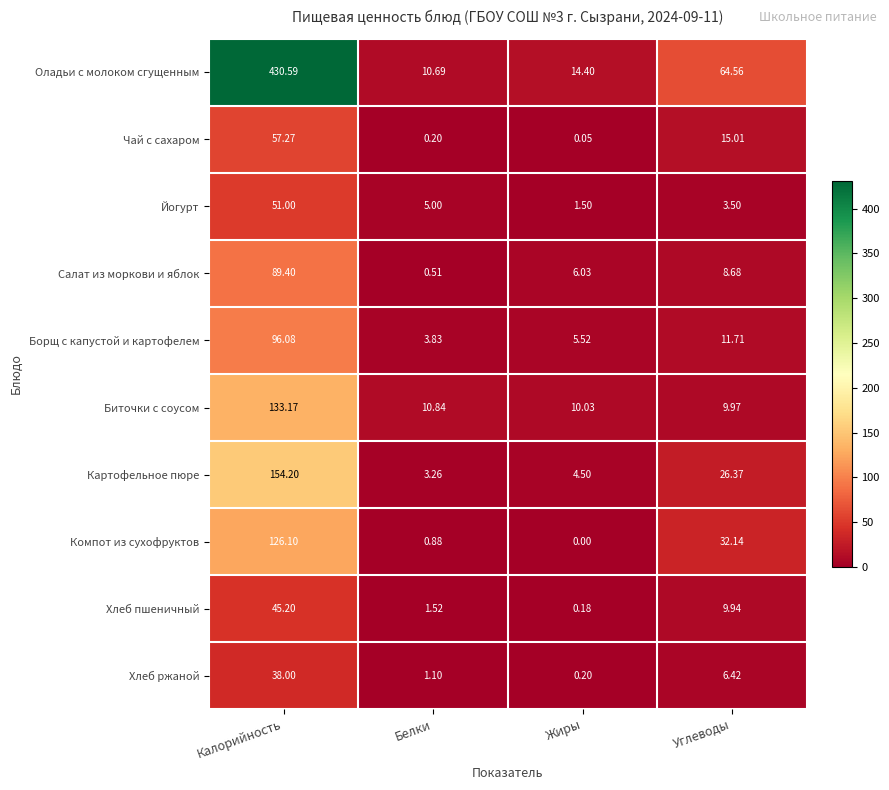

What is the spread (max minus min) of values at Жиры?

14.4